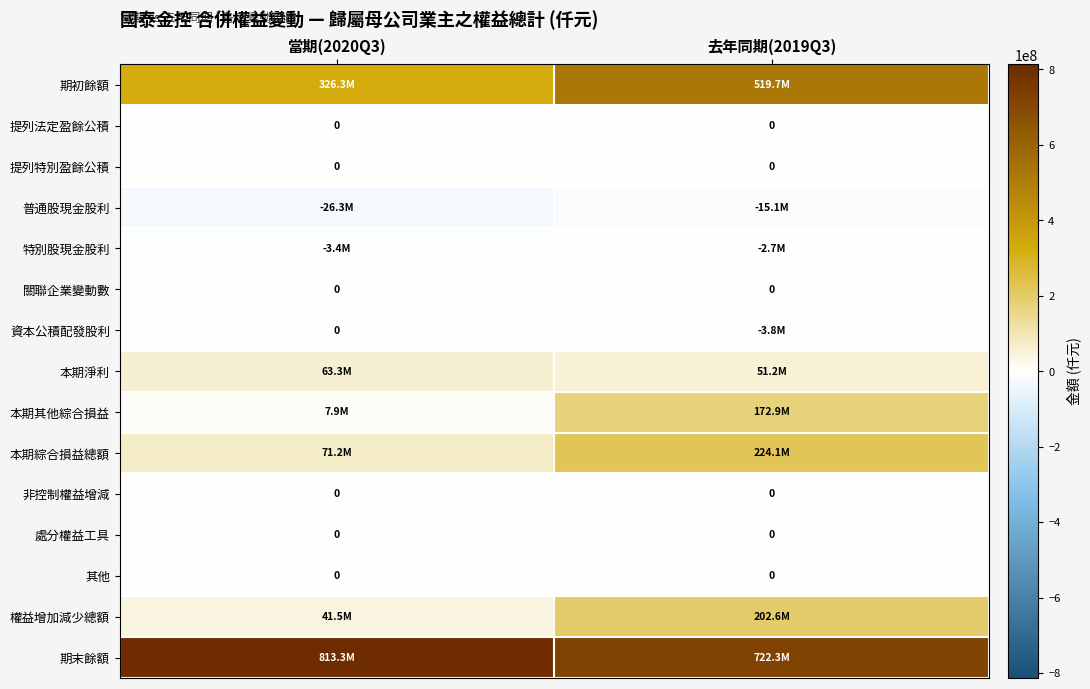

The value of 提列法定盈餘公積 at 當期(2020Q3) is 0. True or false?

True